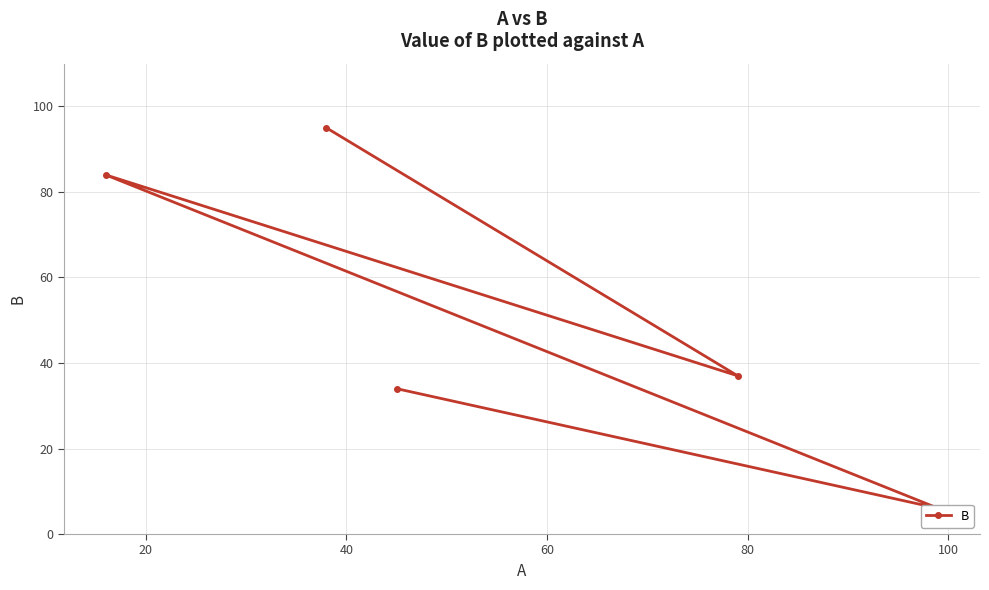

True or false: there are more than 0 points higher than both neighbors.

True